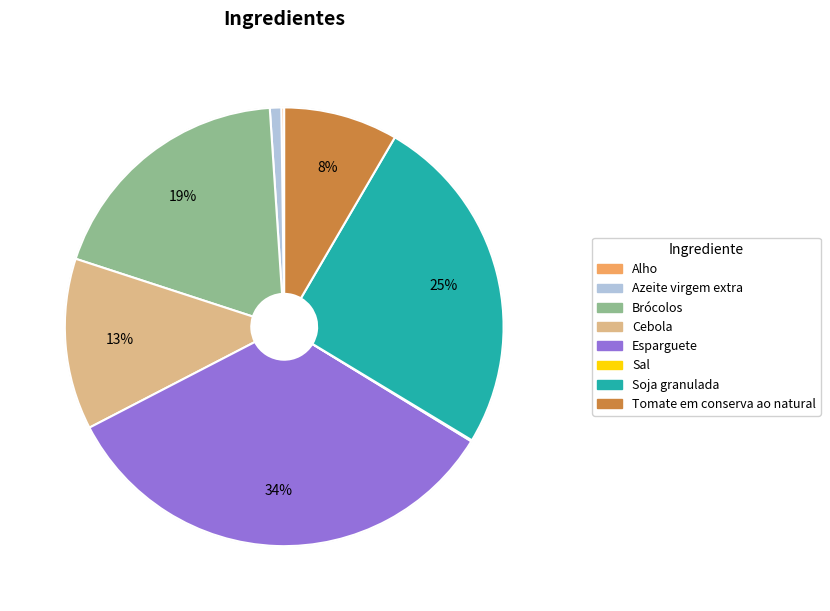

To the nearest percent, what is the average slice percentage?

12%